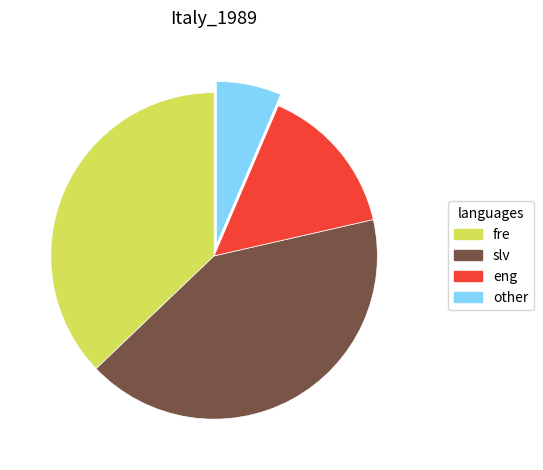

Which has a higher value, fre or slv?

slv